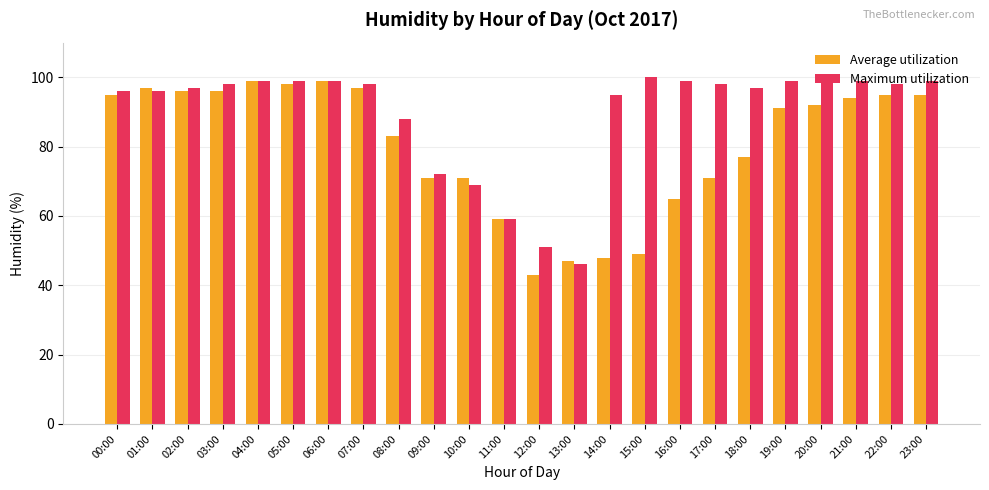

What is the value of the Average utilization bar at the 21st from the left?

92